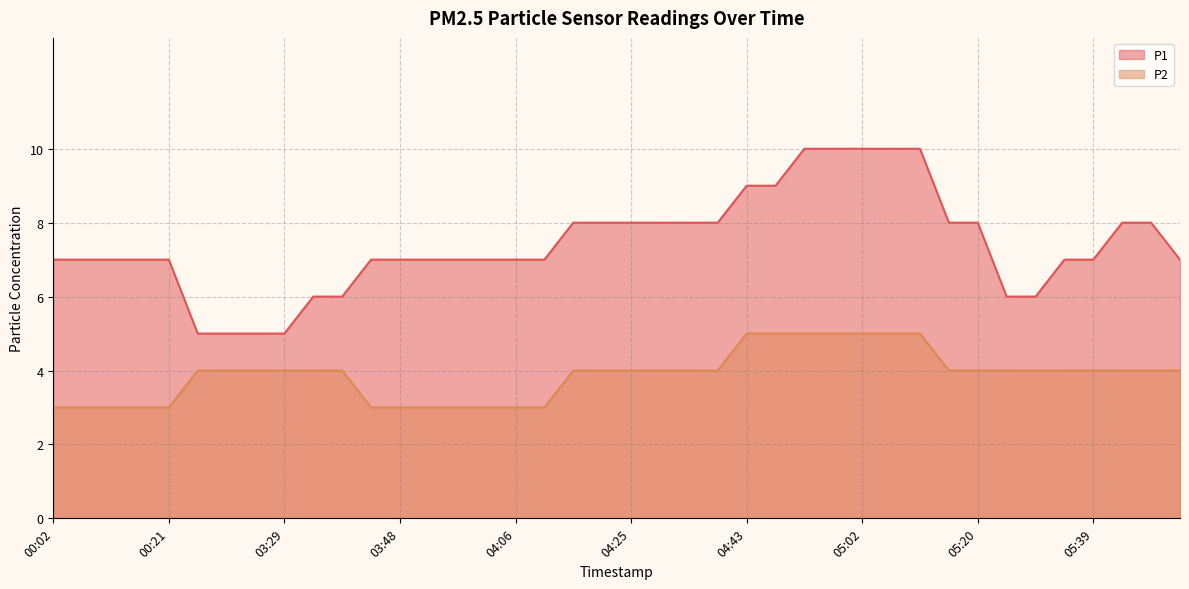

Reading left to right, list all the values displayed in this chart.

P1: 7	7	7	7	7	5	5	5	5	6	6	7	7	7	7	7	7	7	8	8	8	8	8	8	9	9	10	10	10	10	10	8	8	6	6	7	7	8	8	7
P2: 3	3	3	3	3	4	4	4	4	4	4	3	3	3	3	3	3	3	4	4	4	4	4	4	5	5	5	5	5	5	5	4	4	4	4	4	4	4	4	4